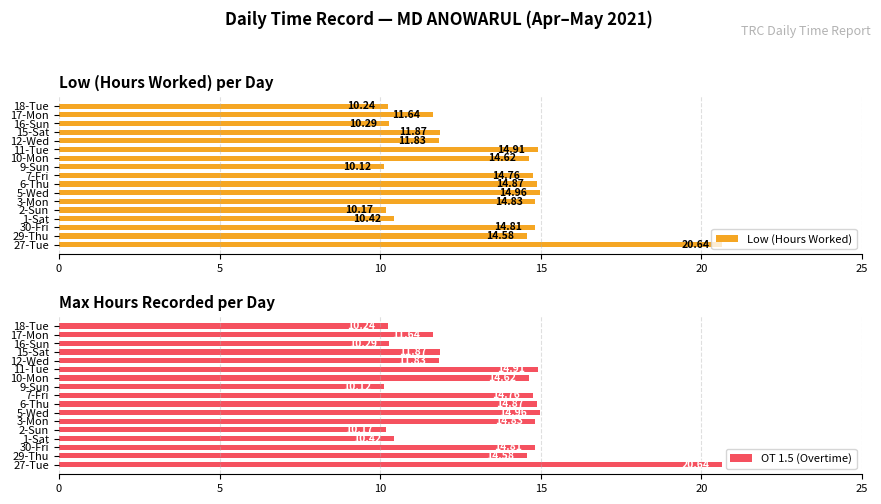

What are all the series names shown in the legend?

Low (Hours Worked), OT 1.5 (Overtime)